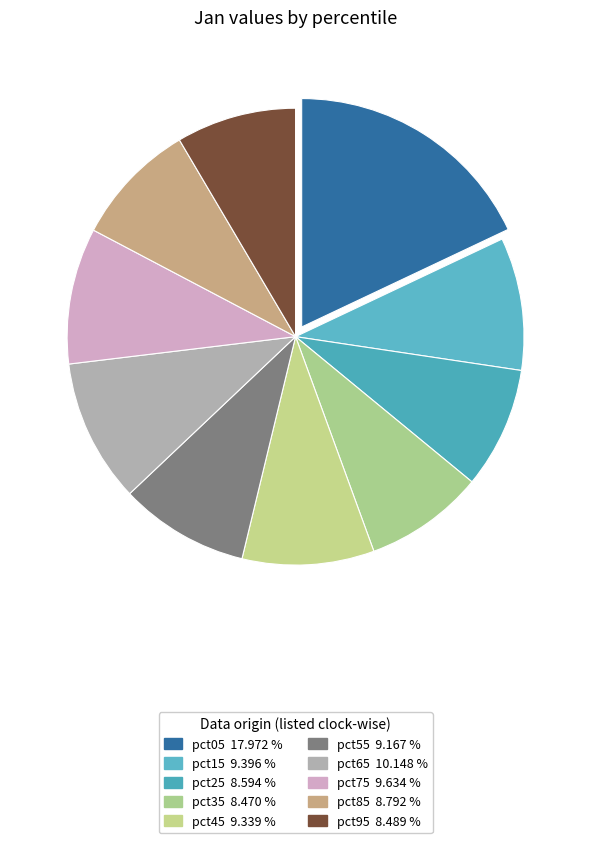

True or false: pct75 accounts for 18% of the total.

False